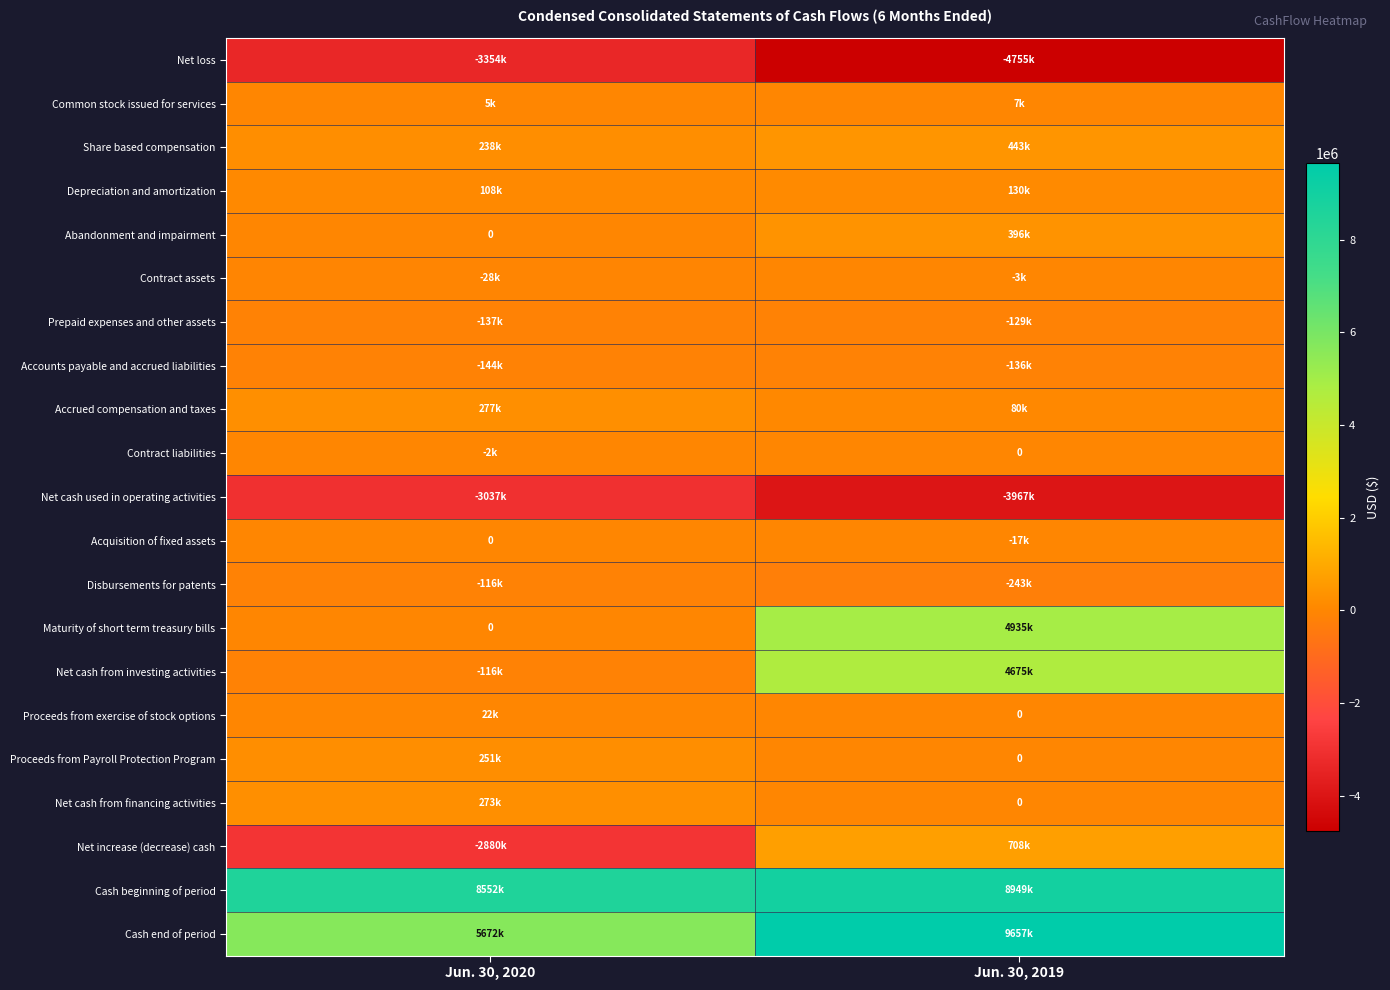

Between Jun. 30, 2020 and Jun. 30, 2019, which is larger?

Jun. 30, 2020